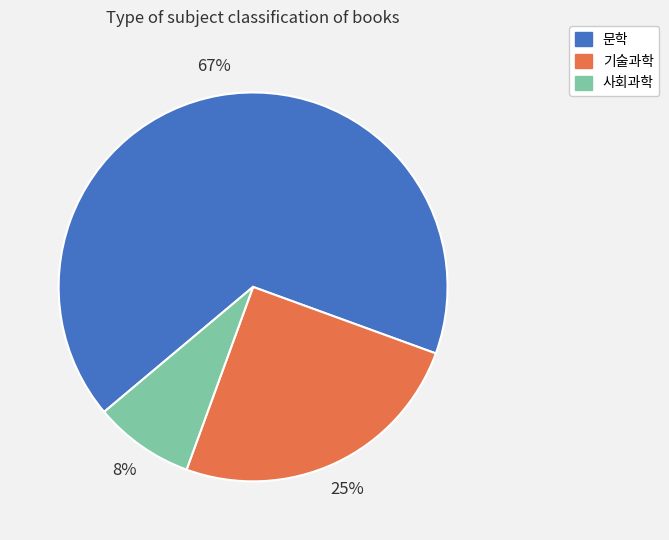

Do 사회과학 and 문학 together represent more than half of the pie?

Yes